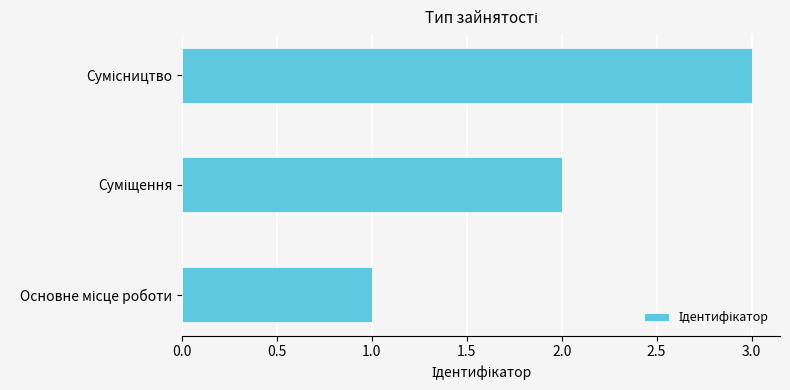

What is the sum of all values?

6